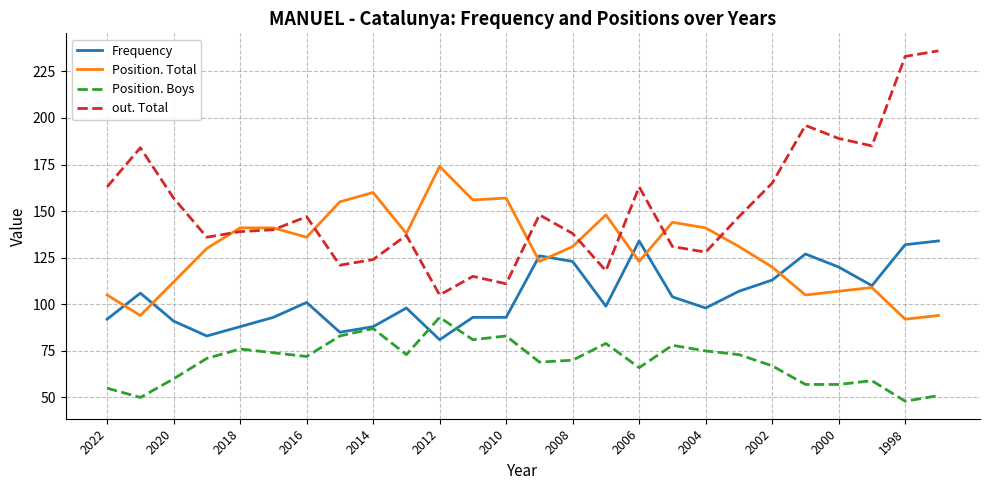

Rank the series by their average value, from highest to lowest.

out. Total, Position. Total, Frequency, Position. Boys